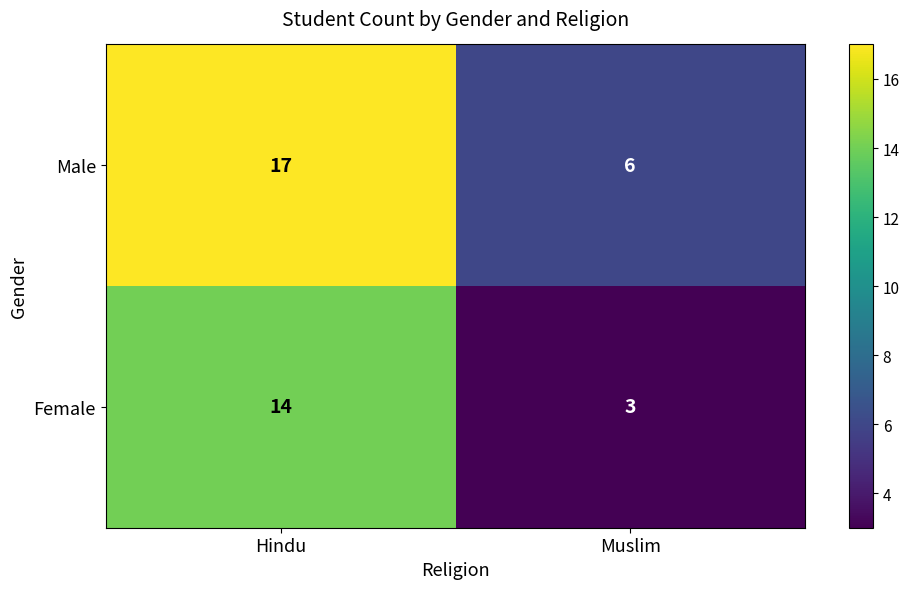

What is the spread (max minus min) of values at Hindu?

3